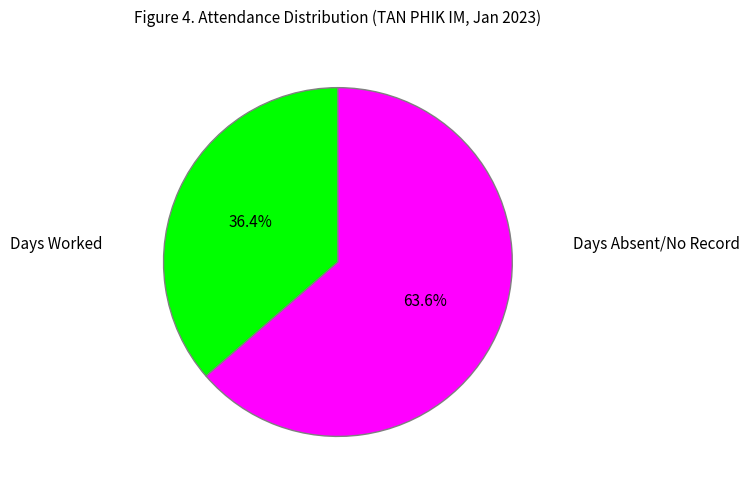

Does any single category account for the majority?

Yes